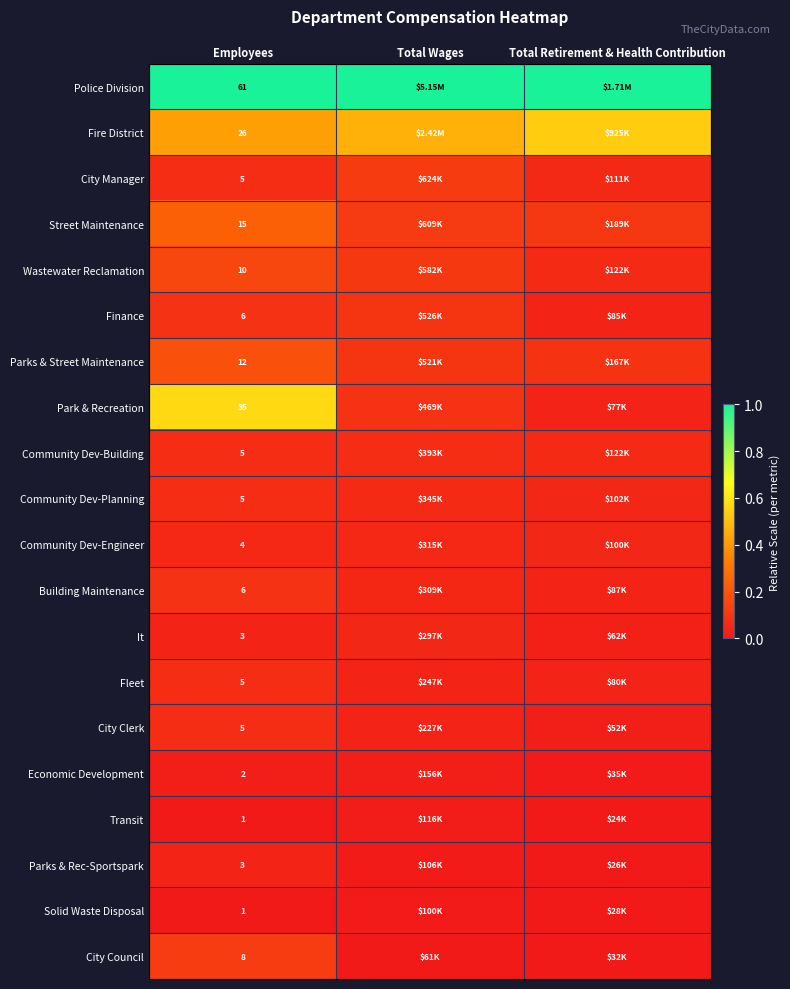

What is the total value across all series at Employees?

218.0